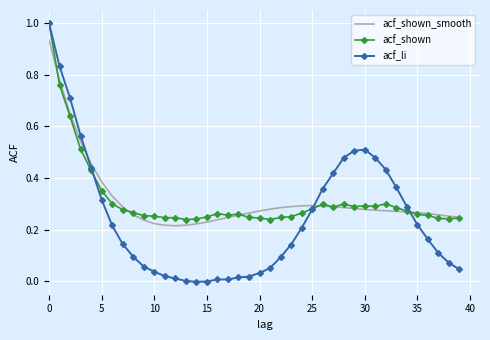

Which series has the largest range (max minus min)?

acf_li